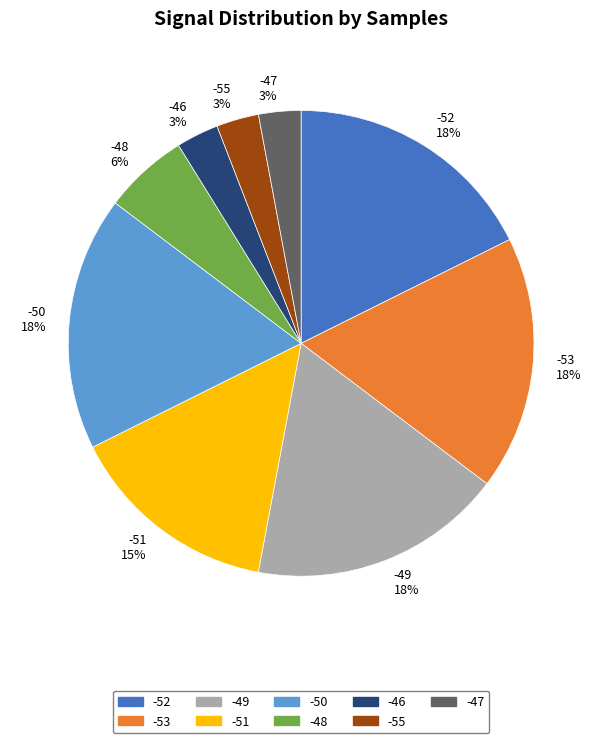

The -52 slice represents 18% of the pie. True or false?

True